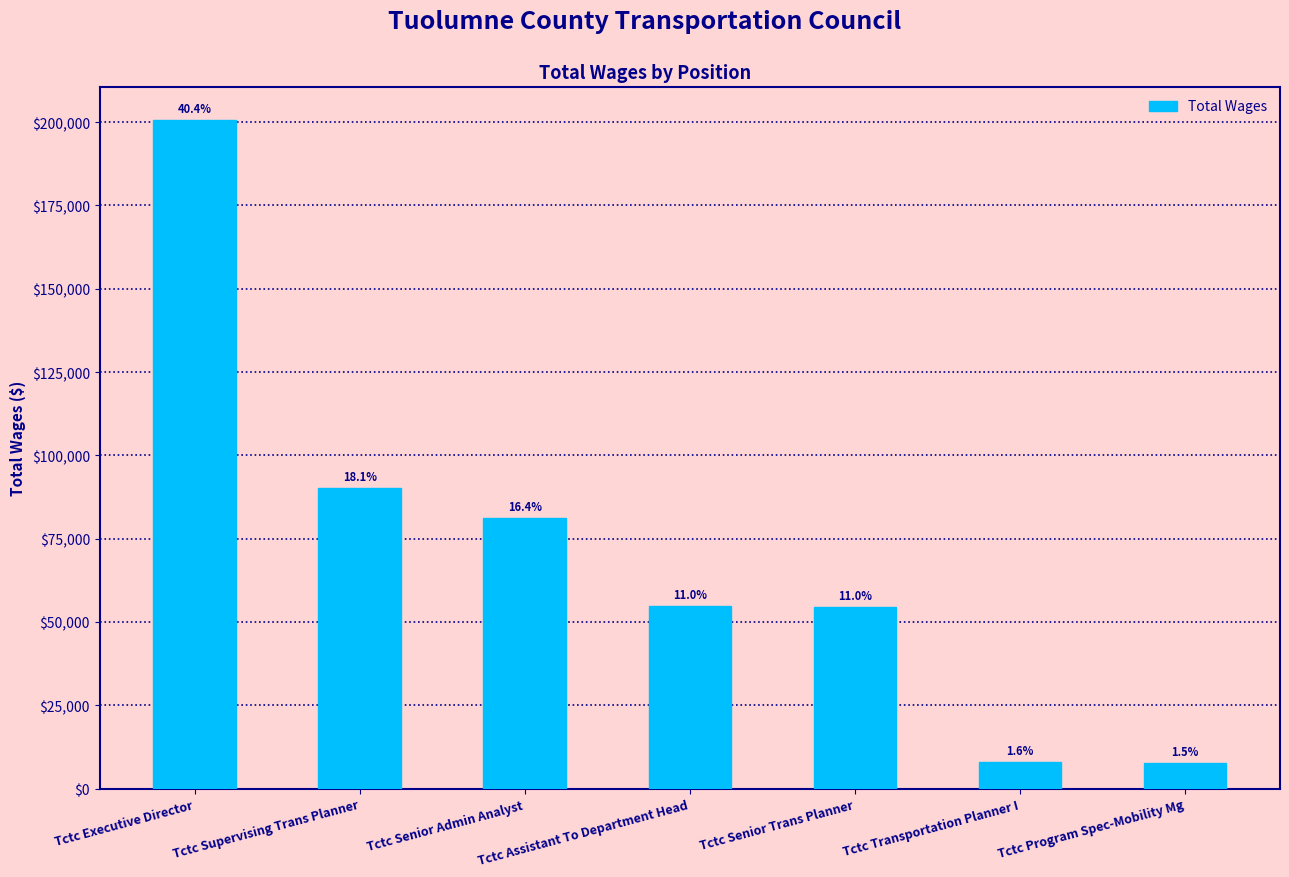

At which category does the chart reach its peak across all series?

Tctc Executive Director